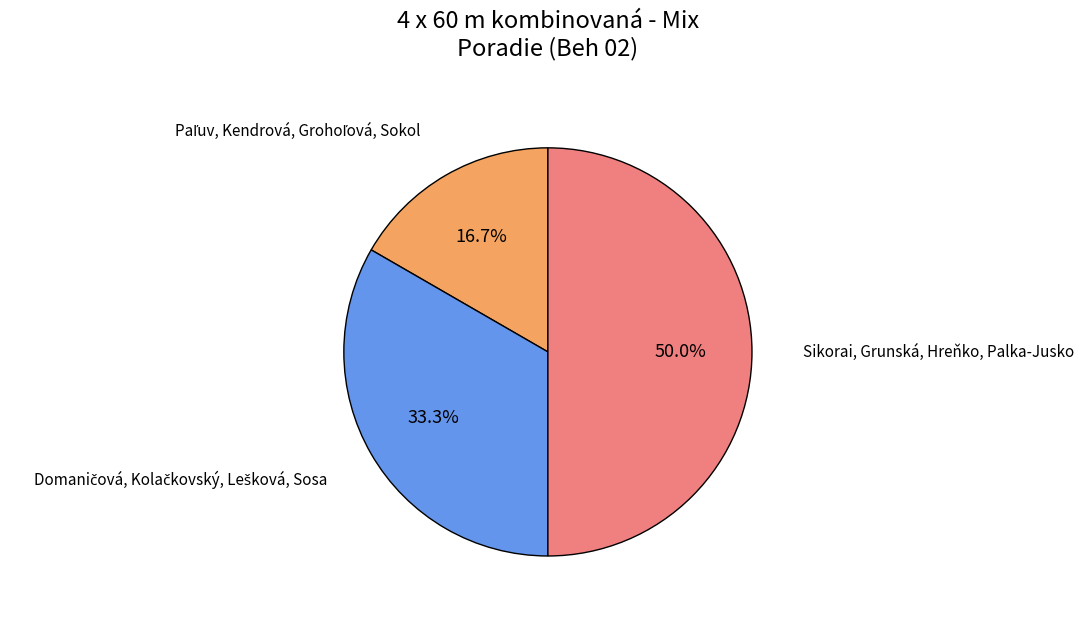

Which slice is the largest?

Sikorai, Grunská, Hreňko, Palka-Jusko